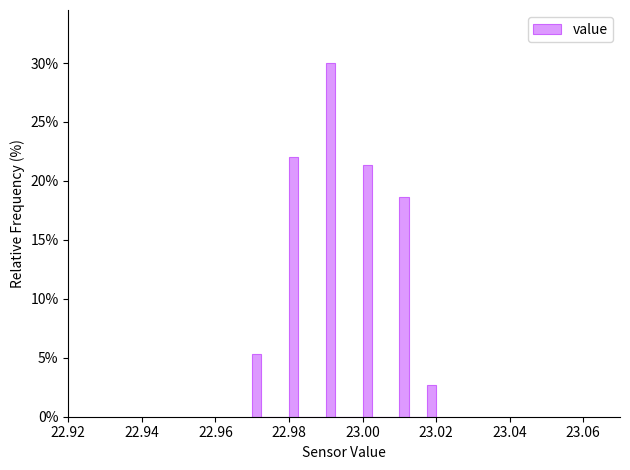

Around what value on the x-axis is the tallest bar? Give the approximate position of its centre, as read against the axis.

22.992